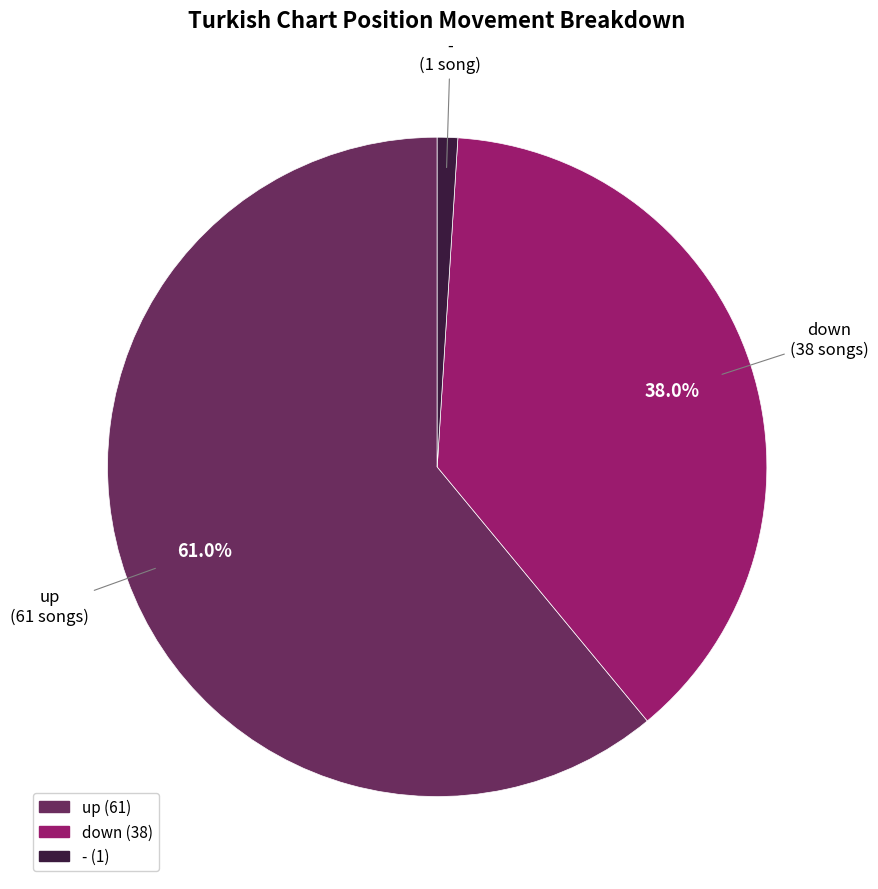

Which slice is the largest?

up